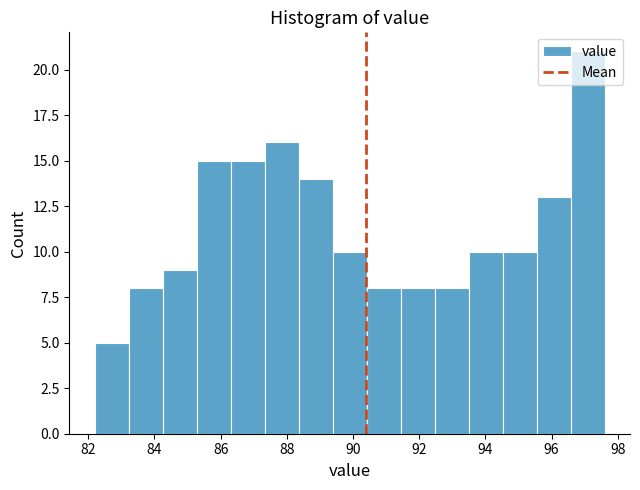

Reading left to right, transcribe this chart: for each bar, give the range it covers on the x-axis and its height. Neither the bar edges nor the heights are printed on the chart, so give them approximately, as read against the axes.

82.2 to 83.2: 5
83.2 to 84.2: 8
84.2 to 85.2: 9
85.2 to 86.4: 15
86.4 to 87.4: 15
87.4 to 88.4: 16
88.4 to 89.4: 14
89.4 to 90.4: 10
90.4 to 91.4: 8
91.4 to 92.4: 8
92.4 to 93.4: 8
93.4 to 94.6: 10
94.6 to 95.6: 10
95.6 to 96.6: 13
96.6 to 97.6: 21